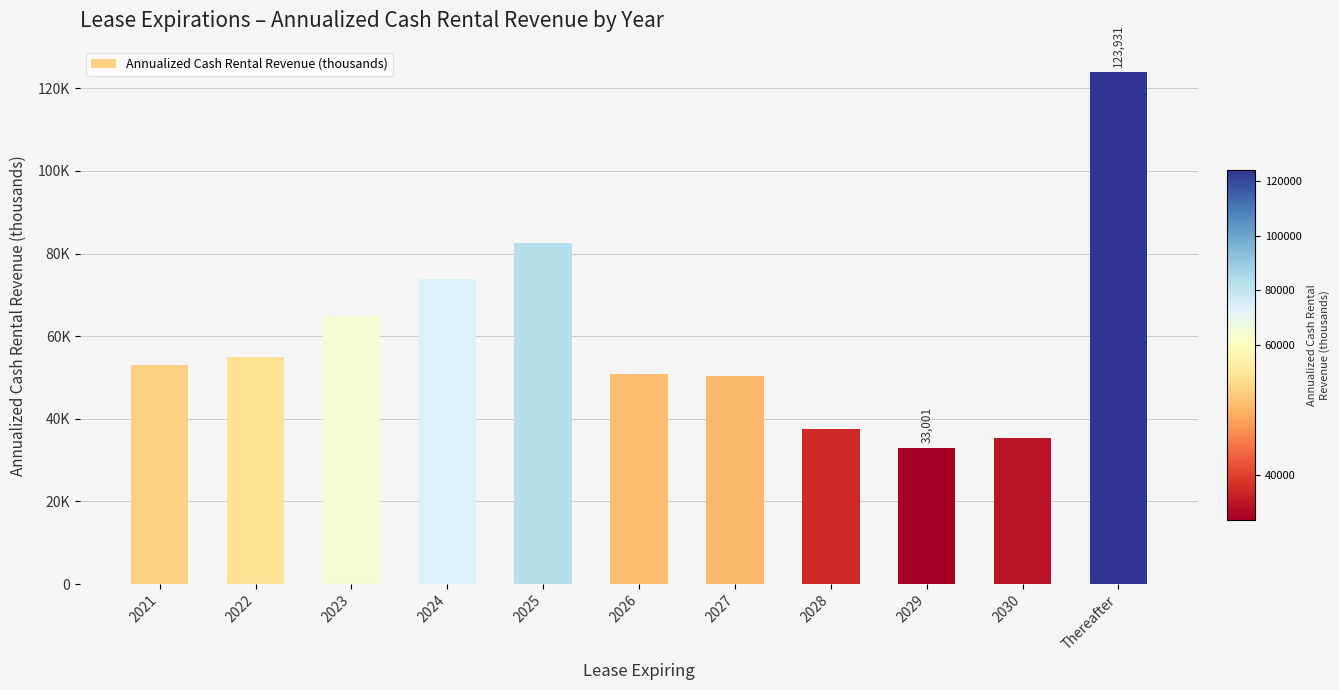

Reading left to right, transcribe all the data shown in this chart.

52999	55031	64912	73936	82530	50806	50443	37441	33001	35278	123931